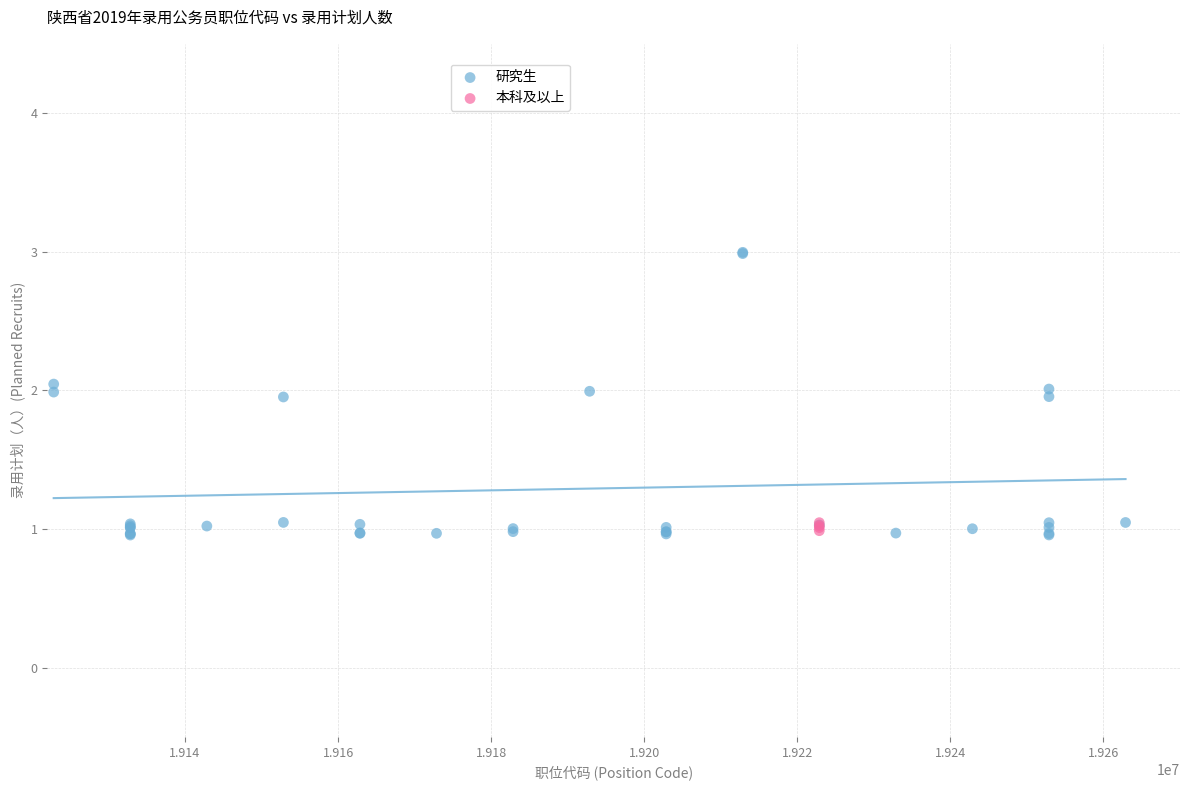

Which series has the widest spread of Y values?

研究生